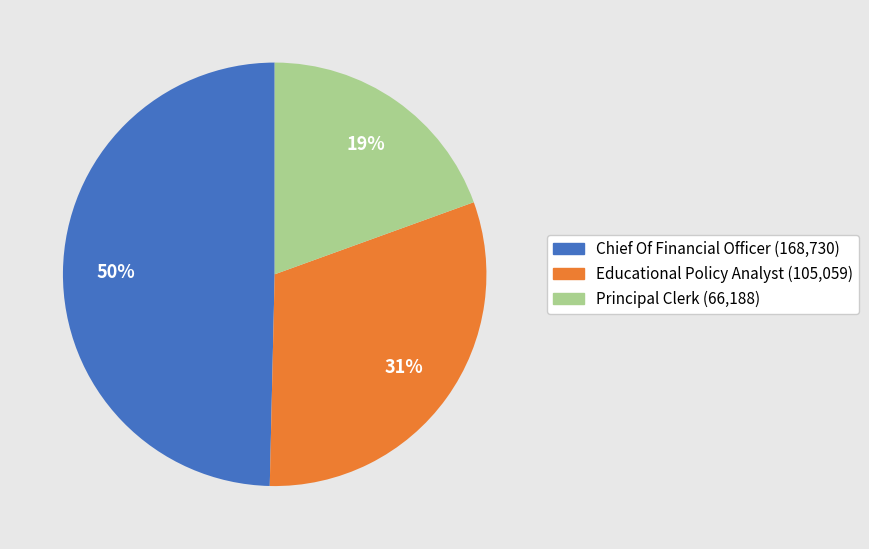

To the nearest percent, what percentage of the pie is Chief Of Financial Officer?

50%